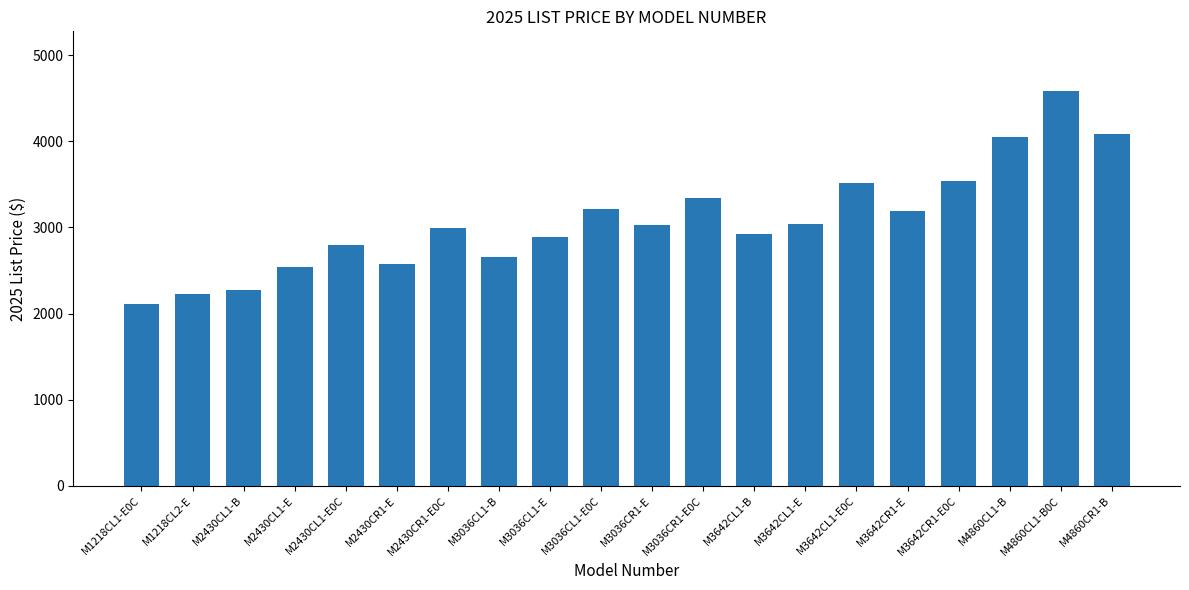

At which label does the data first exceed 3028?

M3036CL1-E0C